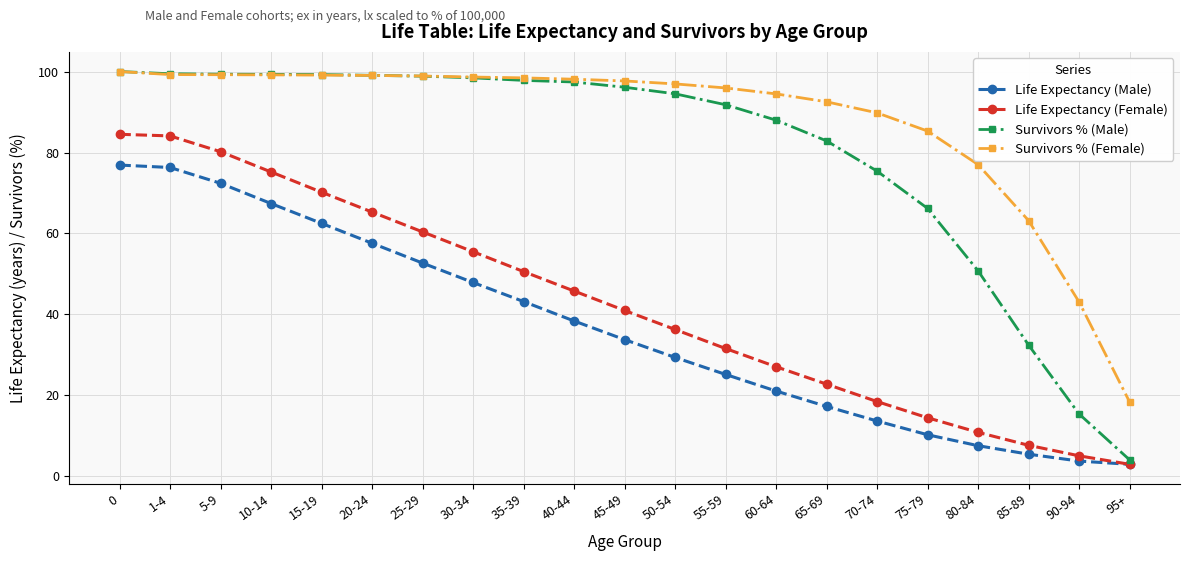

How many lines are shown in the chart?

4